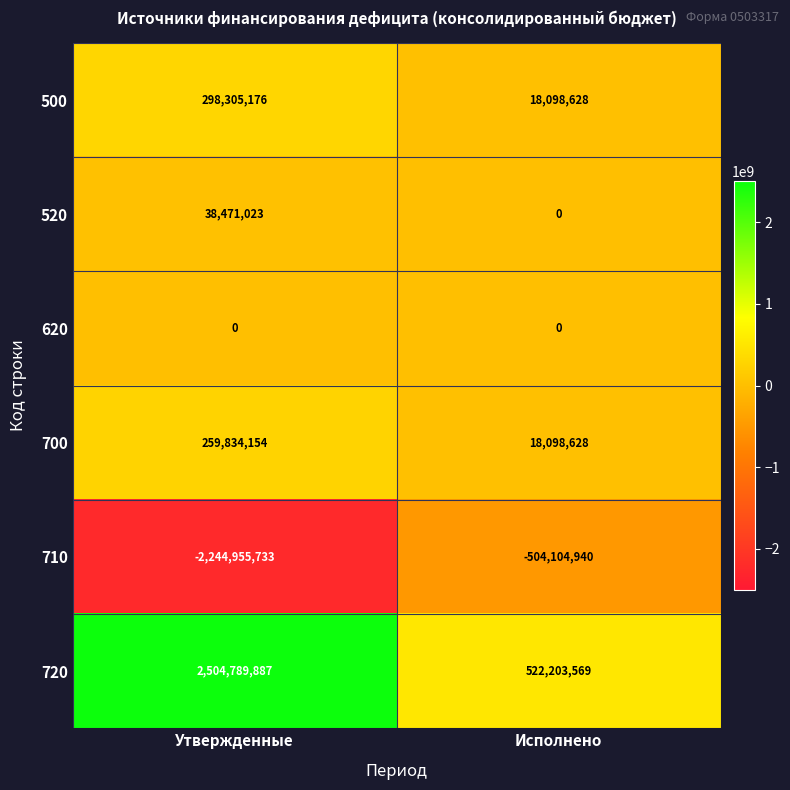

Between Утвержденные and Исполнено, which series saw the biggest shift?

720